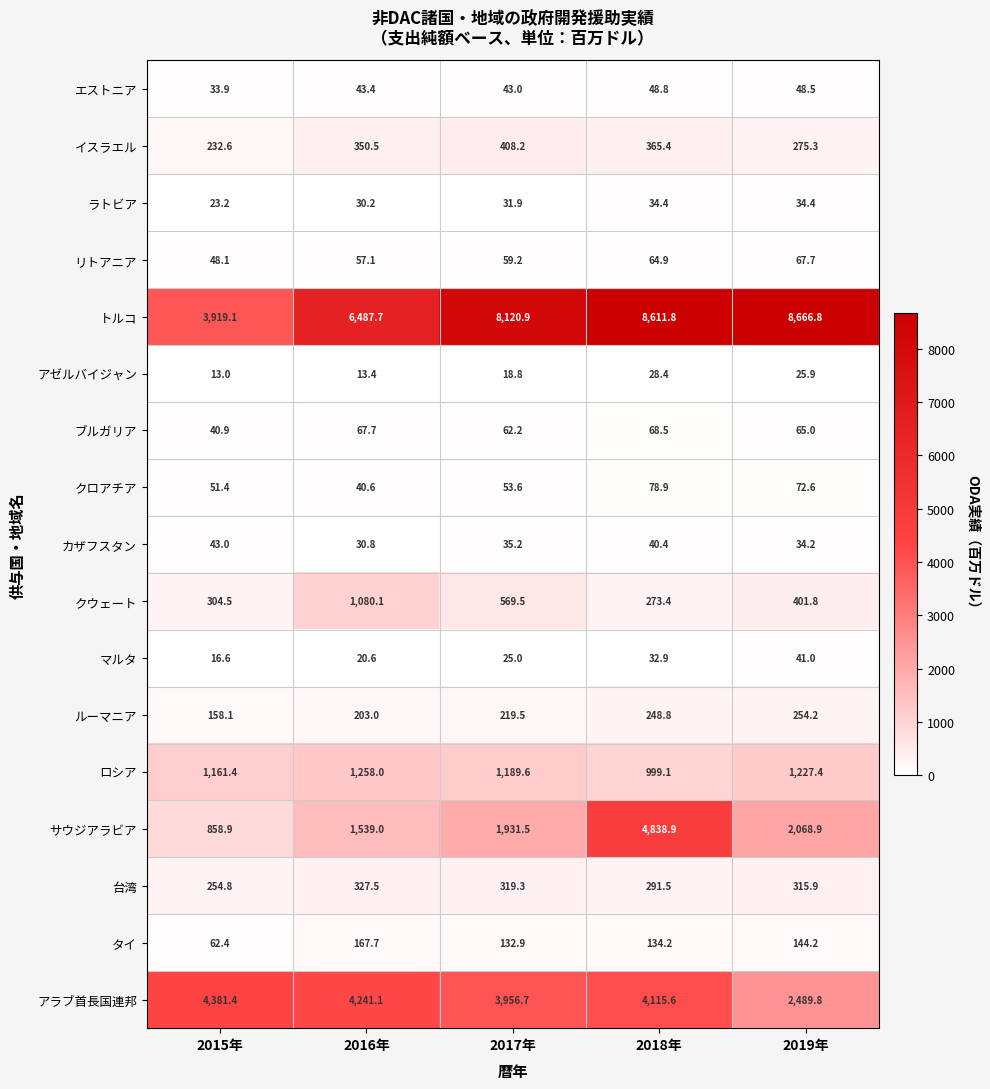

Where does the ブルガリア series first go above 65?

2016年